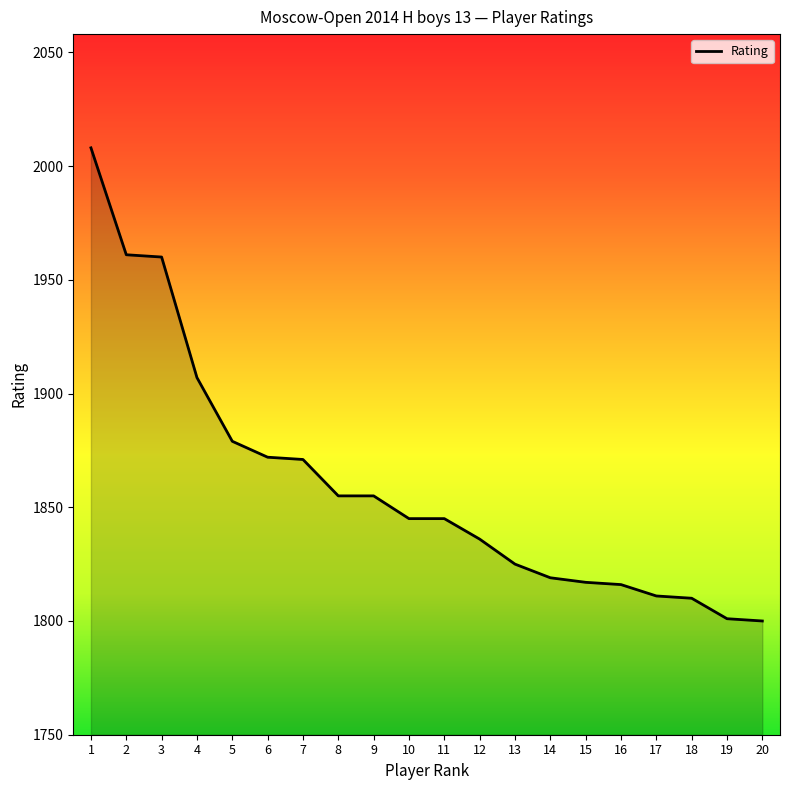

Which category has the highest value across all series?

1